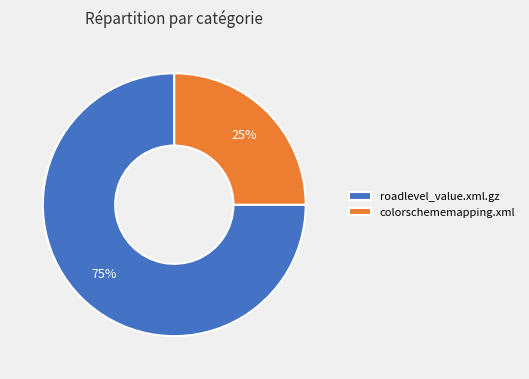

To the nearest percent, what is the average slice percentage?

50%